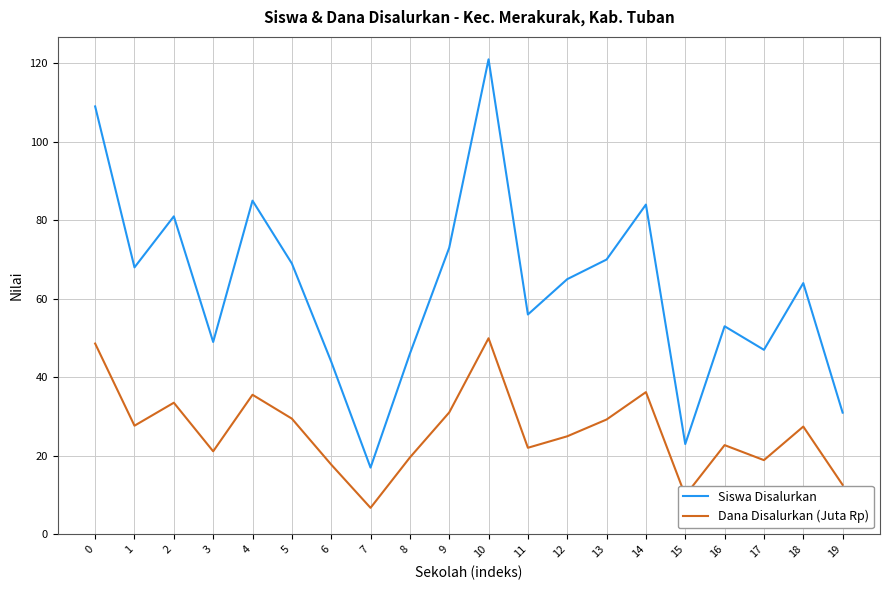

The Siswa Disalurkan series shows 112.0 at 14. True or false?

False